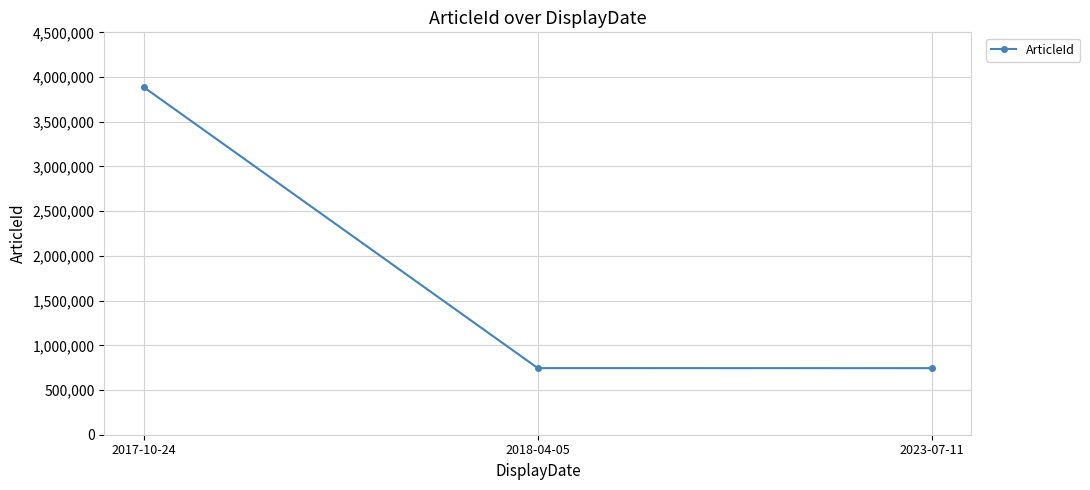

How many values are below 744813?

1